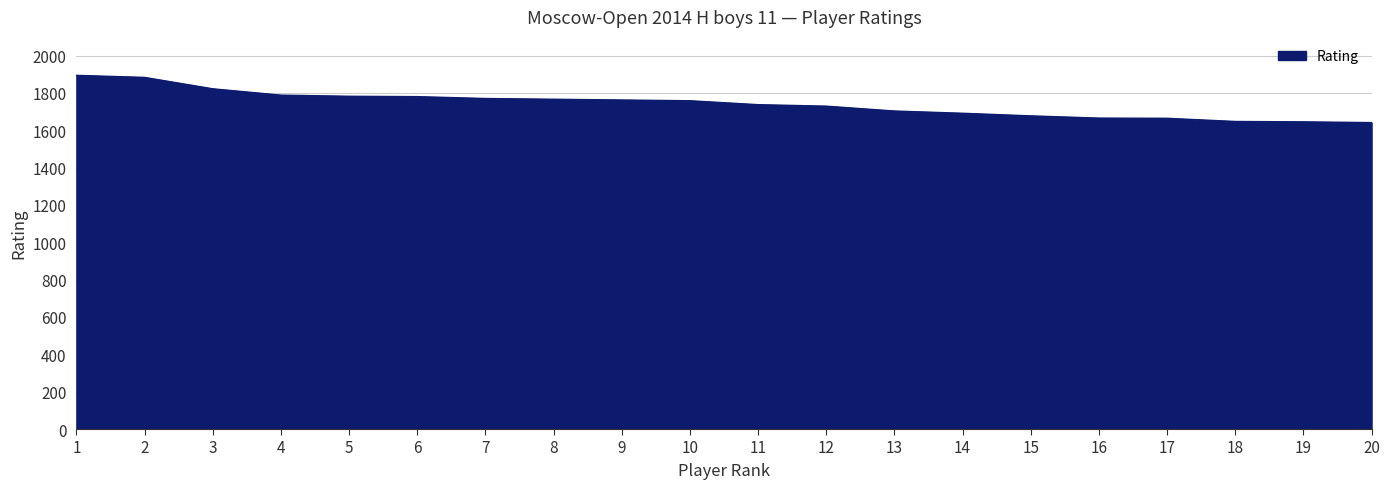

What is the change in value from 12 to 17?

-65